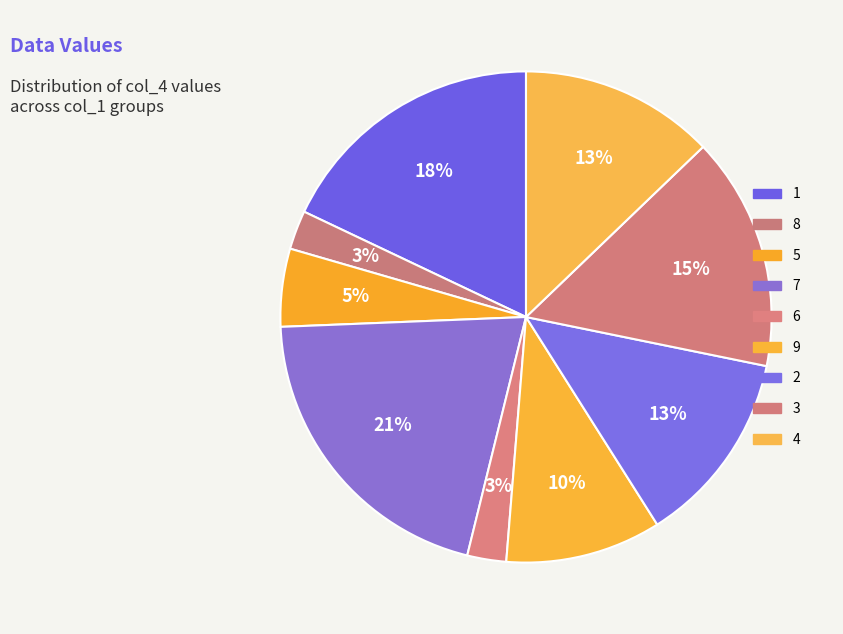

How many slices are in this pie chart?

9